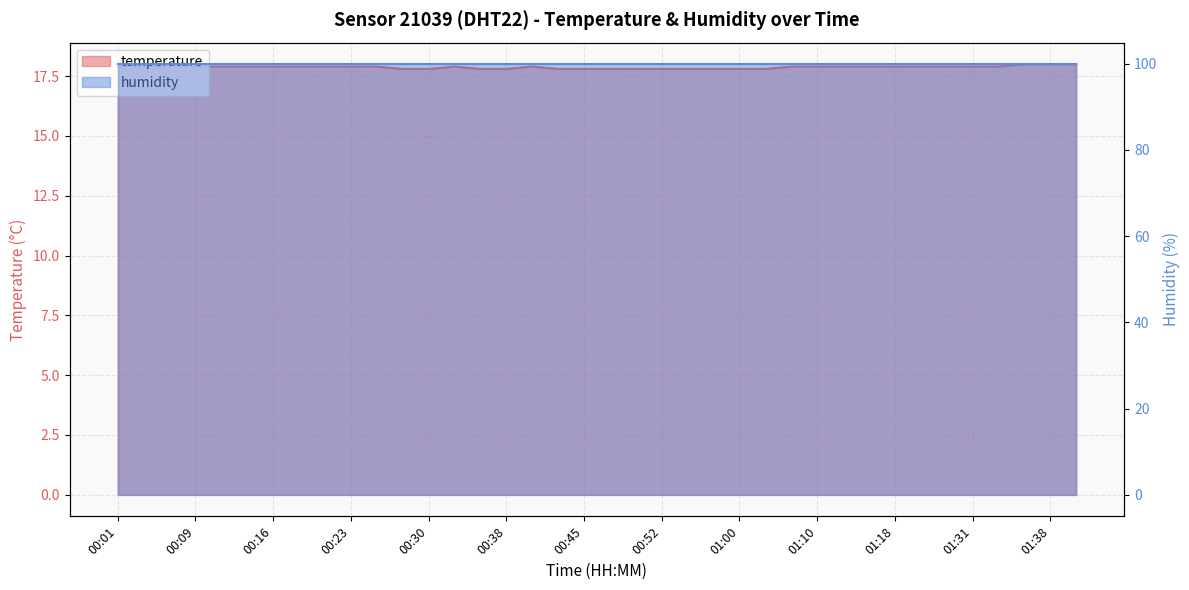

At which category does the chart reach its peak across all series?

01:36